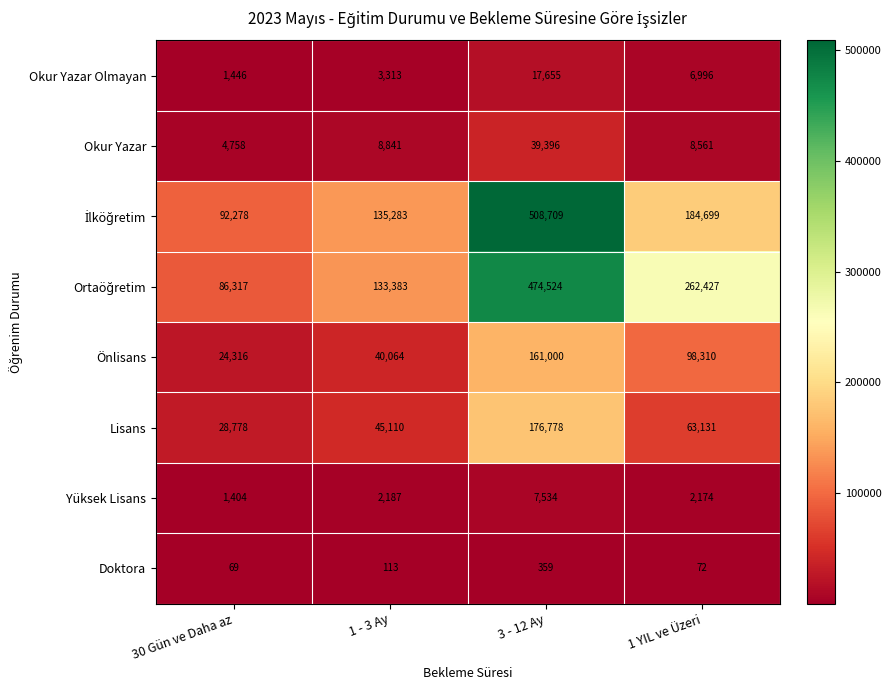

Count the number of categories in the chart.

4